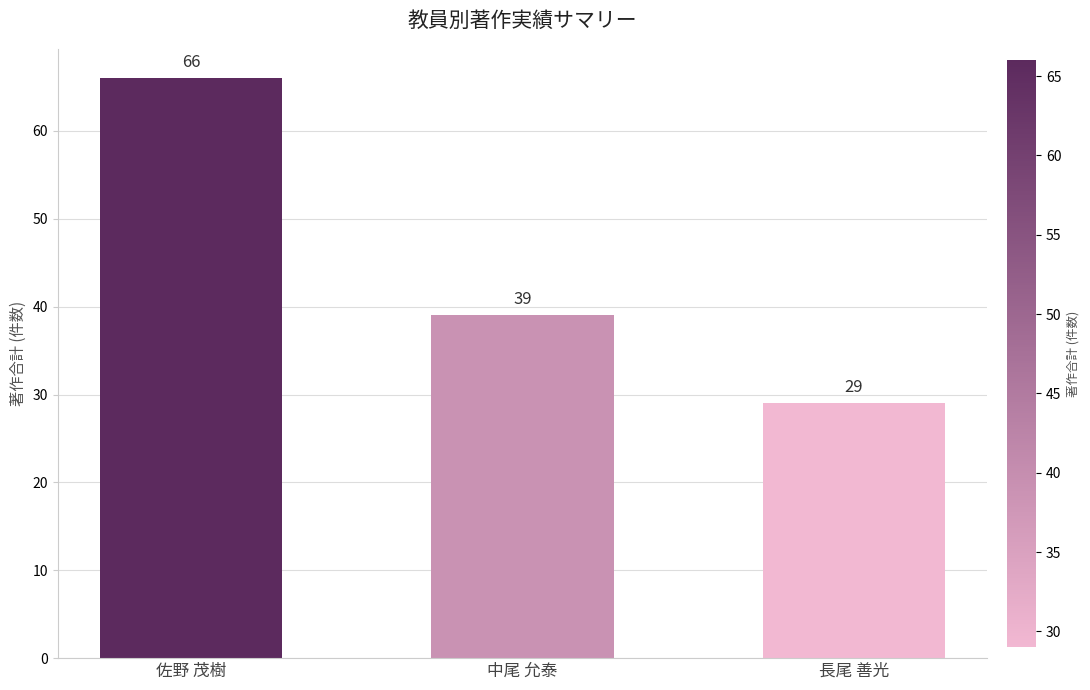

Which category has the lowest value across all series?

長尾 善光